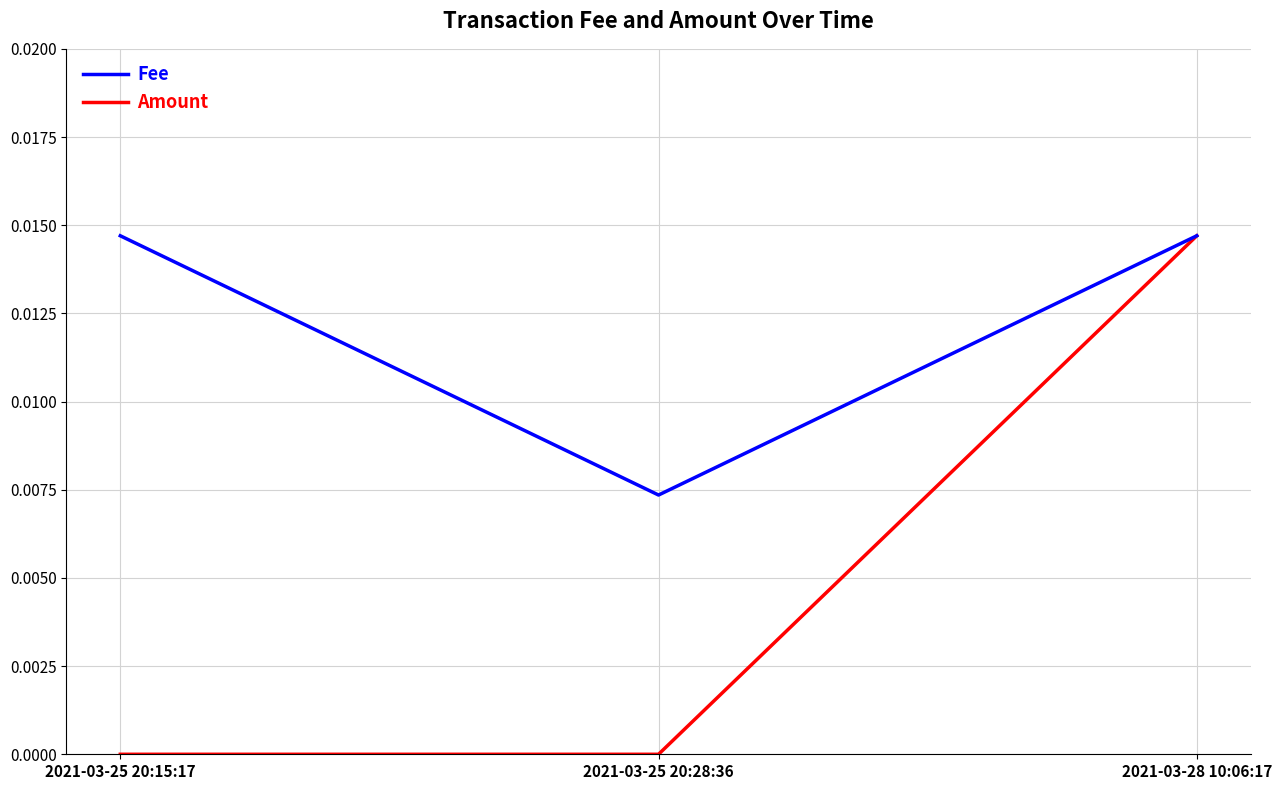

How many lines are shown in the chart?

2